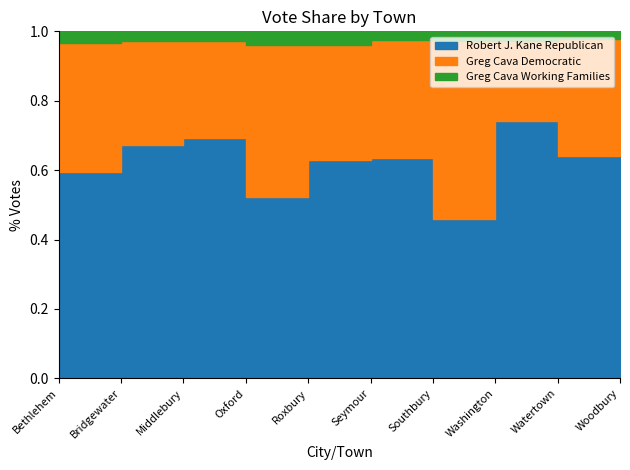

What is the label of the 3rd point from the left?

Middlebury